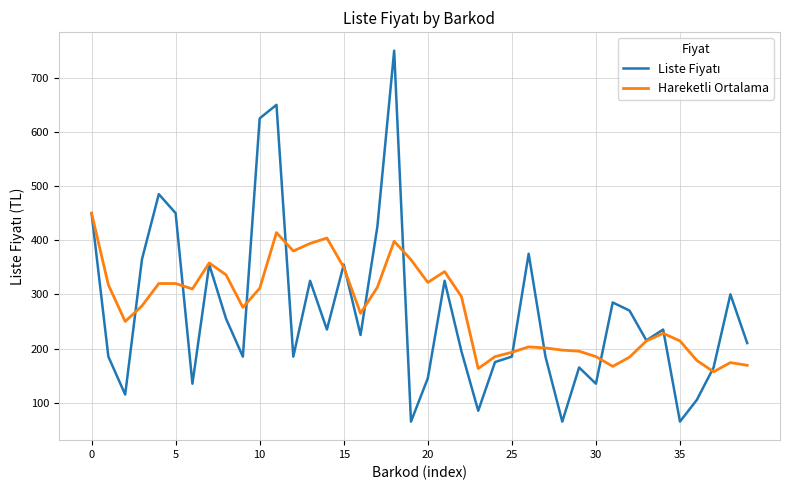

What is the smallest value displayed?

65.0